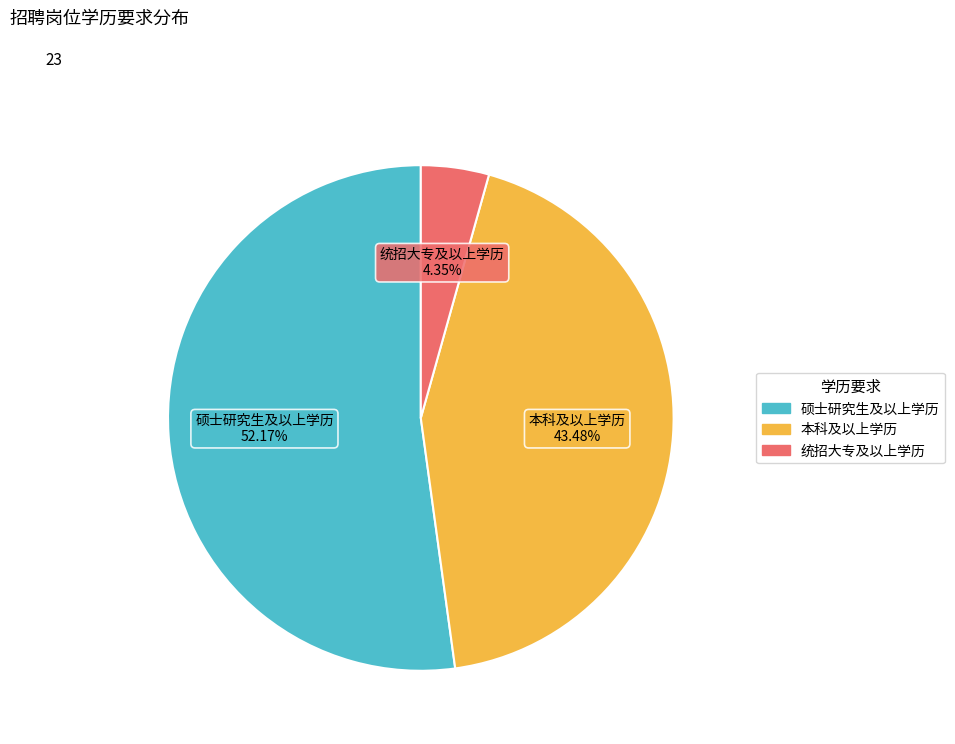

Is it true that 硕士研究生及以上学历 is 61% of the pie?

False